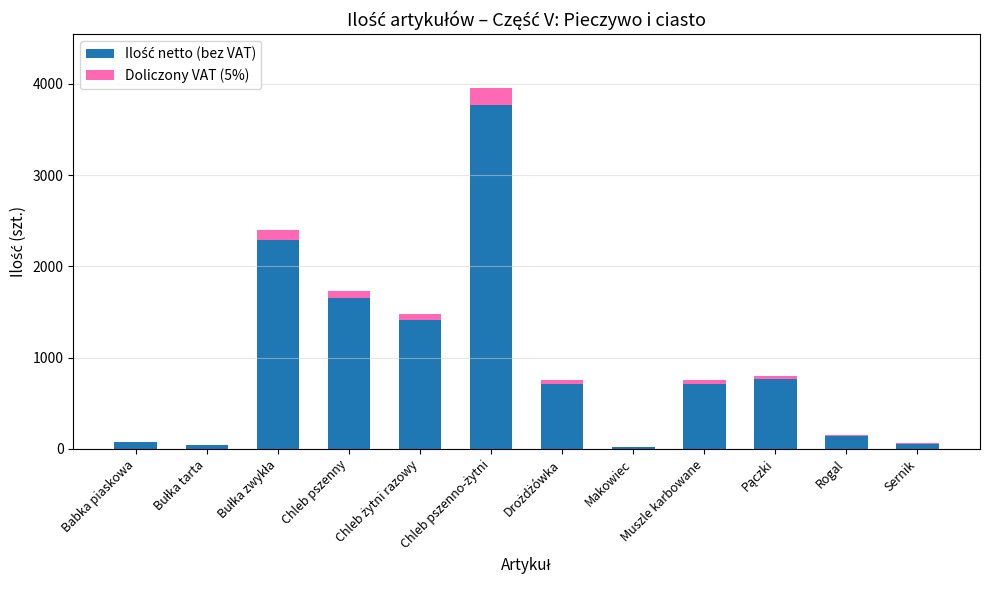

Is it true that Ilość netto (bez VAT) equals 762 at Pączki?

True